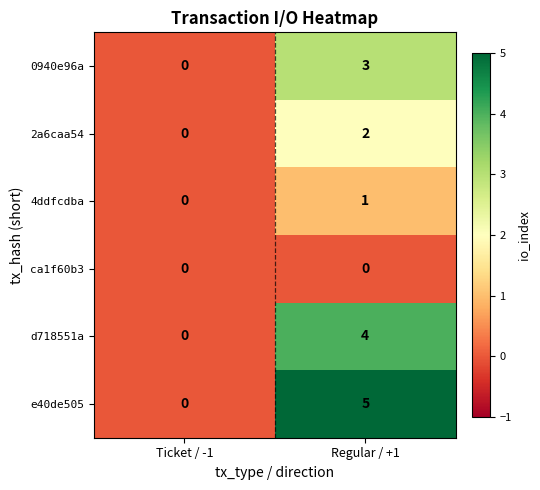

Reading left to right, extract all data points from this chart.

0940e96a: 0	3
2a6caa54: 0	2
4ddfcdba: 0	1
ca1f60b3: 0	0
d718551a: 0	4
e40de505: 0	5